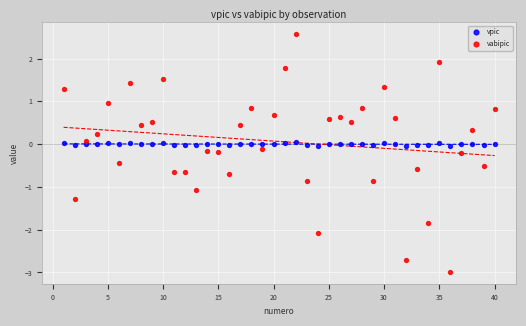

Which series contains the lowest Y value?

vabipic